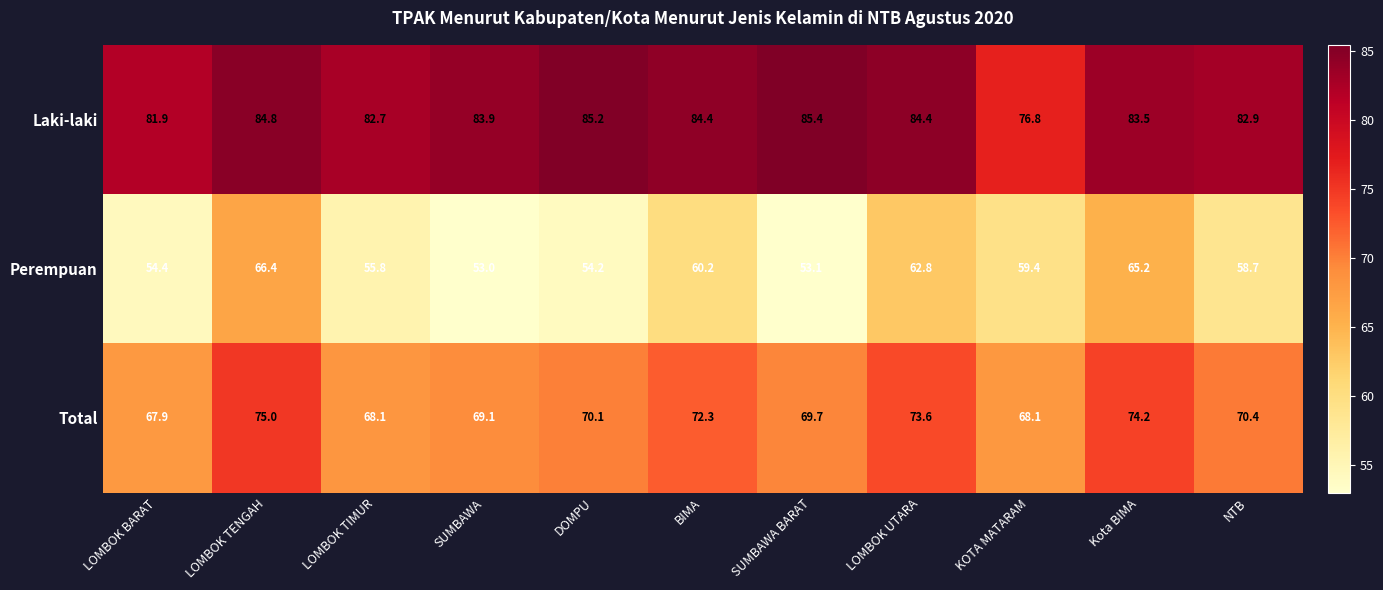

True or false: Laki-laki has a value of 18.4 at Kota BIMA.

False